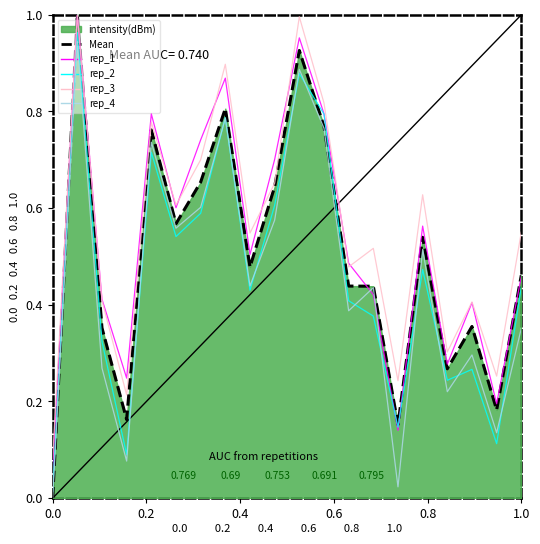

Which series has the widest spread of values?

intensity(dBm)